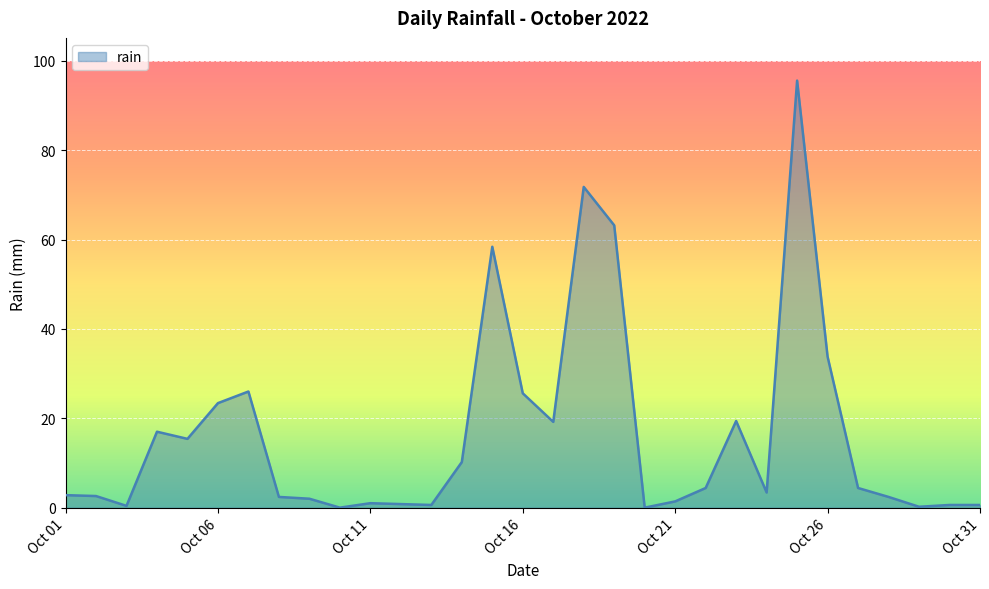

What is the maximum value shown in the chart?

95.6